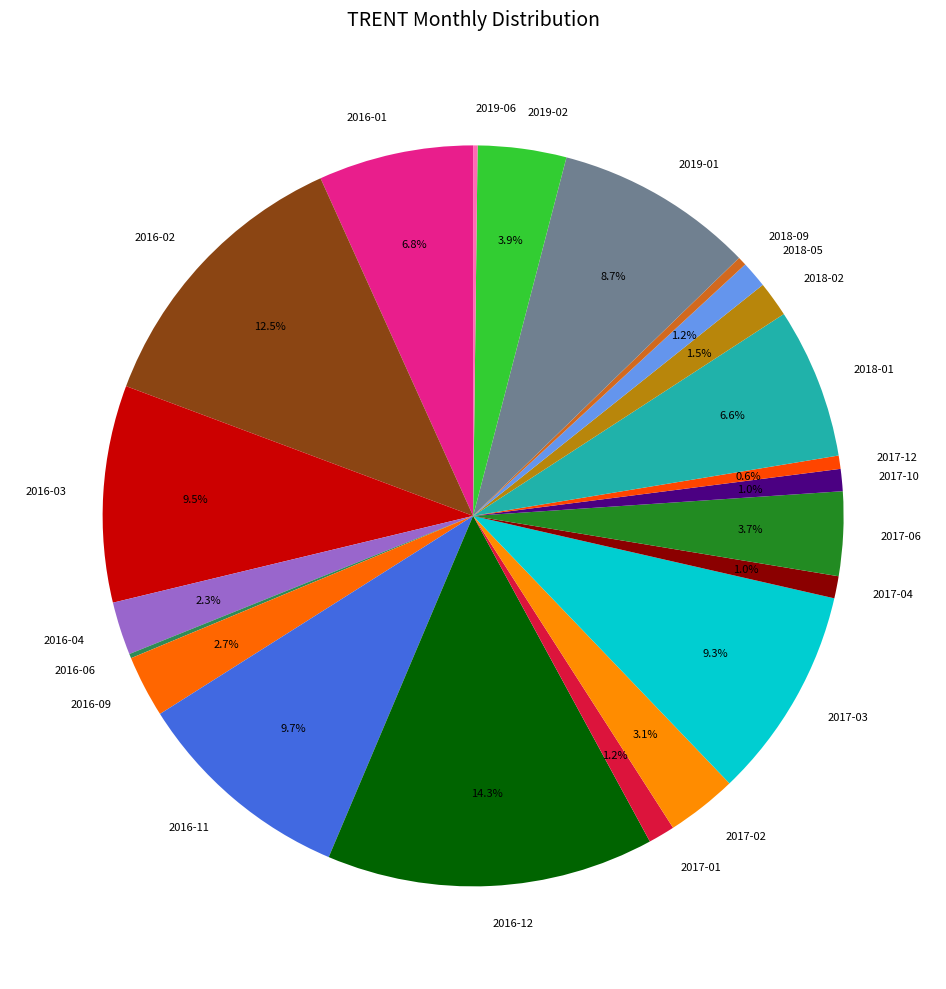

Which has a higher value, 2018-01 or 2017-12?

2018-01